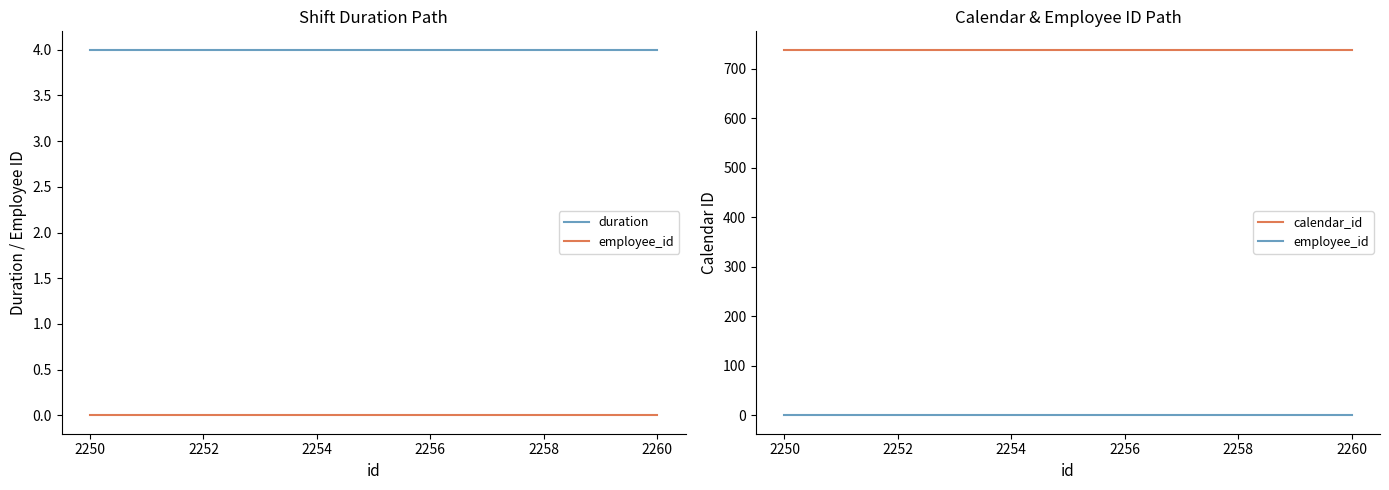

What is the spread (max minus min) of values at 2250?

739